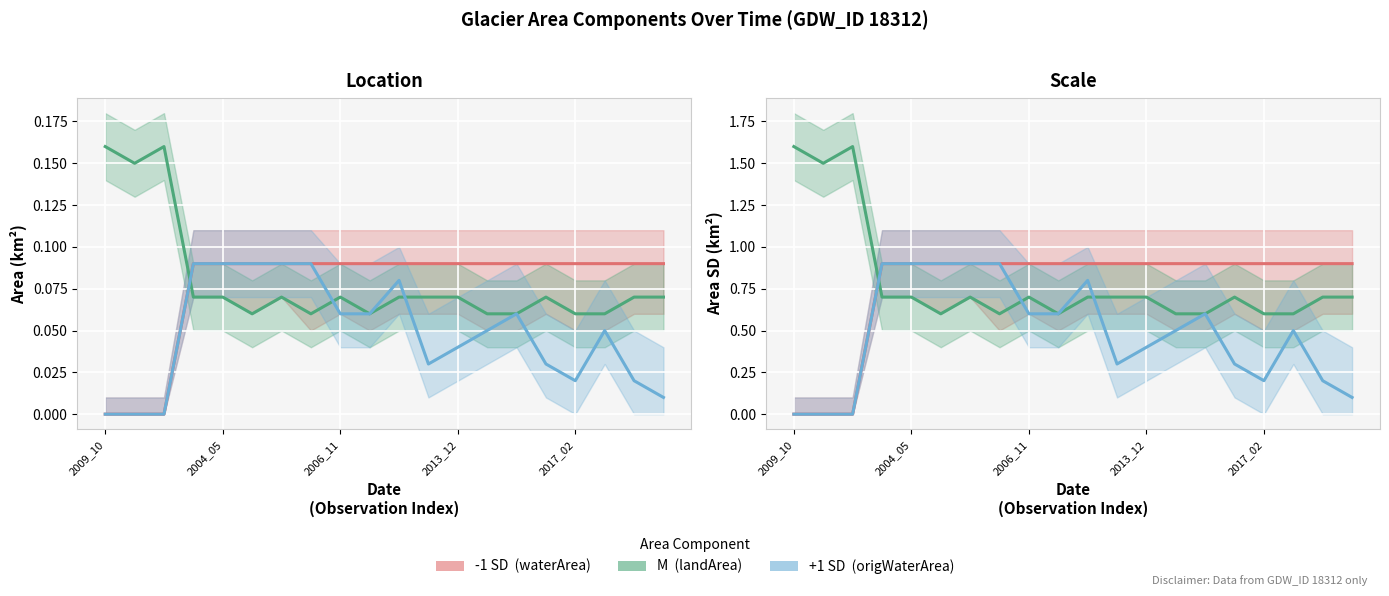

What position from the right is 7?

13